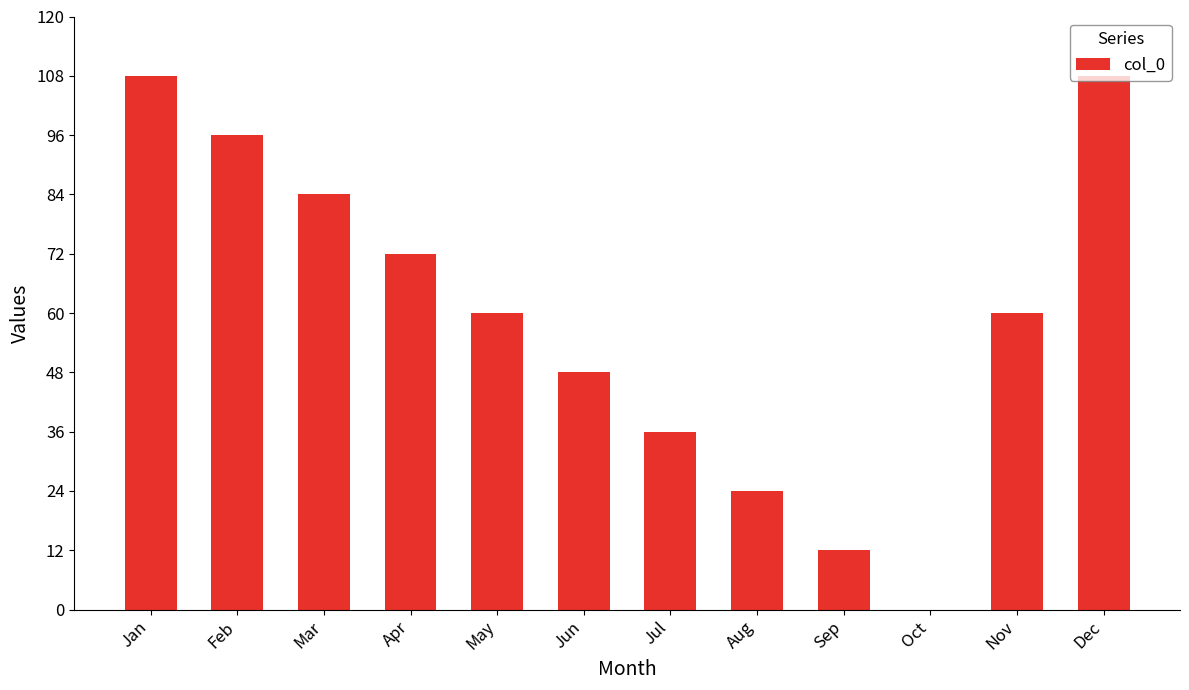

True or false: the data shows 3 at Sep.

False